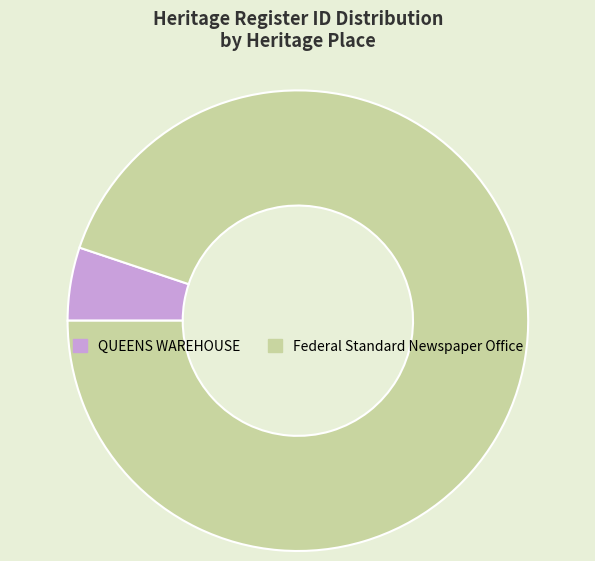

The QUEENS WAREHOUSE slice represents 1% of the pie. True or false?

False